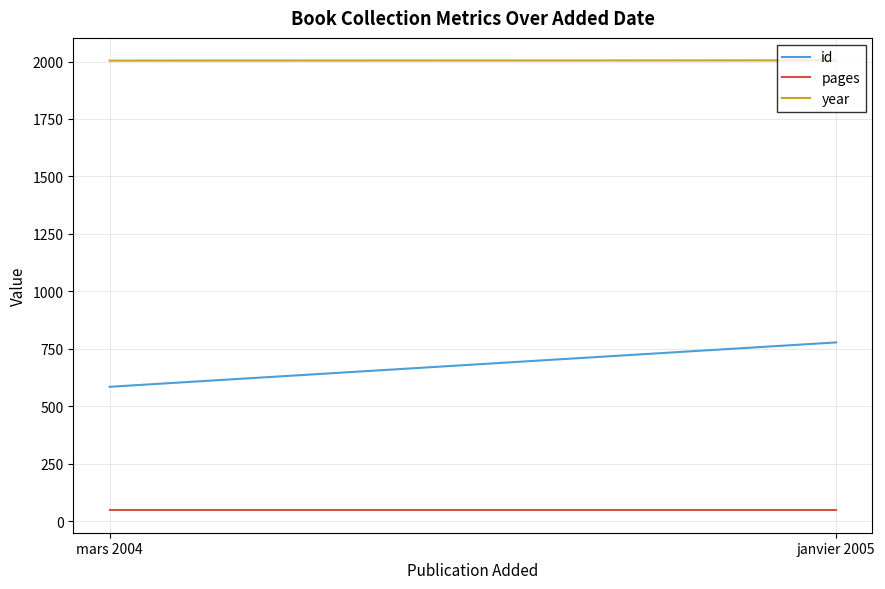

What is the sum of the id values at janvier 2005 and mars 2004?

1363